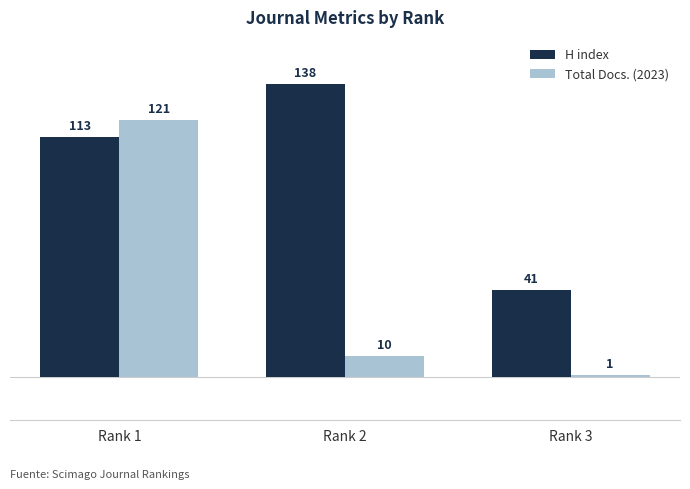

What is the spread (max minus min) of values at Rank 1?

8